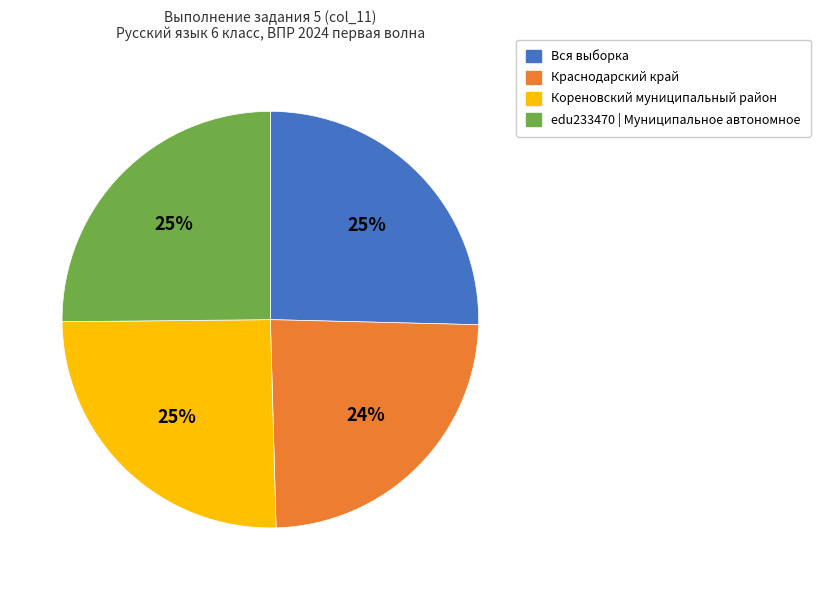

The edu233470 | Муниципальное автономное slice represents 25% of the pie. True or false?

True